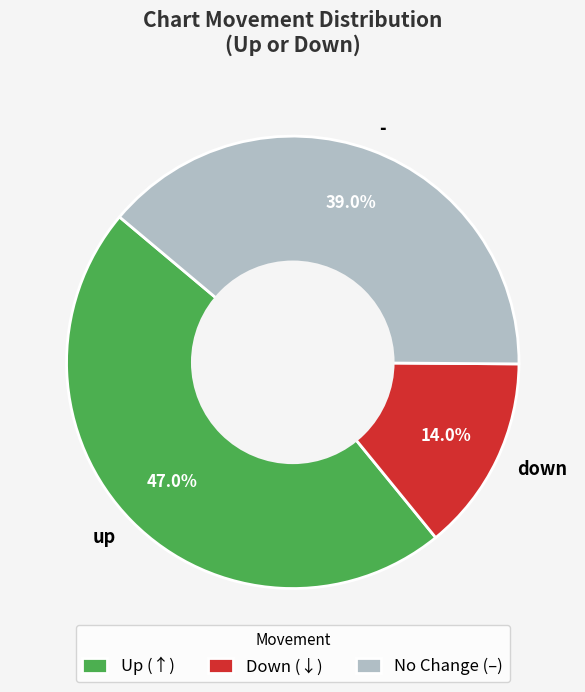

The up slice represents 59% of the pie. True or false?

False